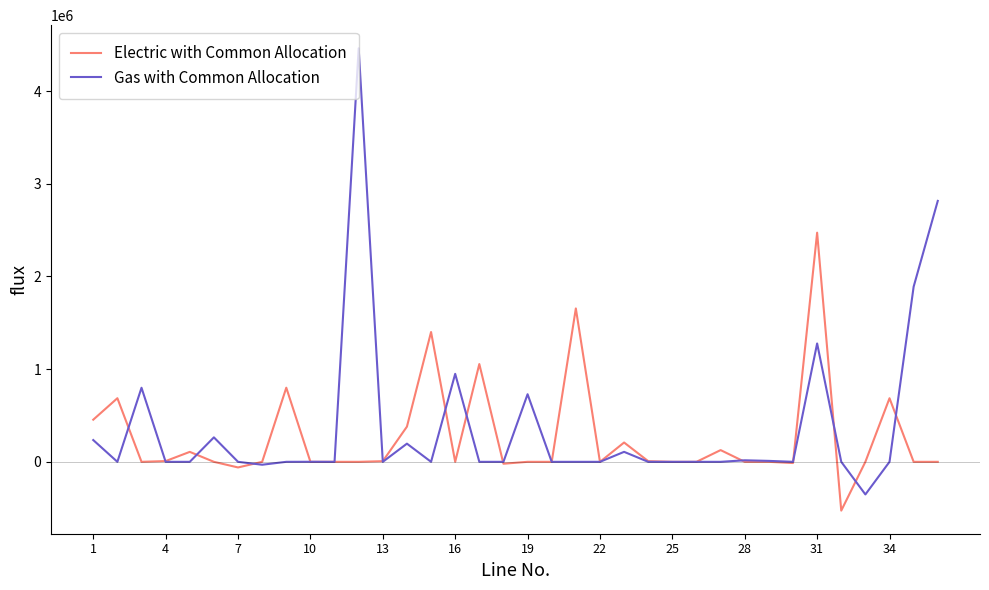

What is the minimum value shown in the chart?

-526431.2